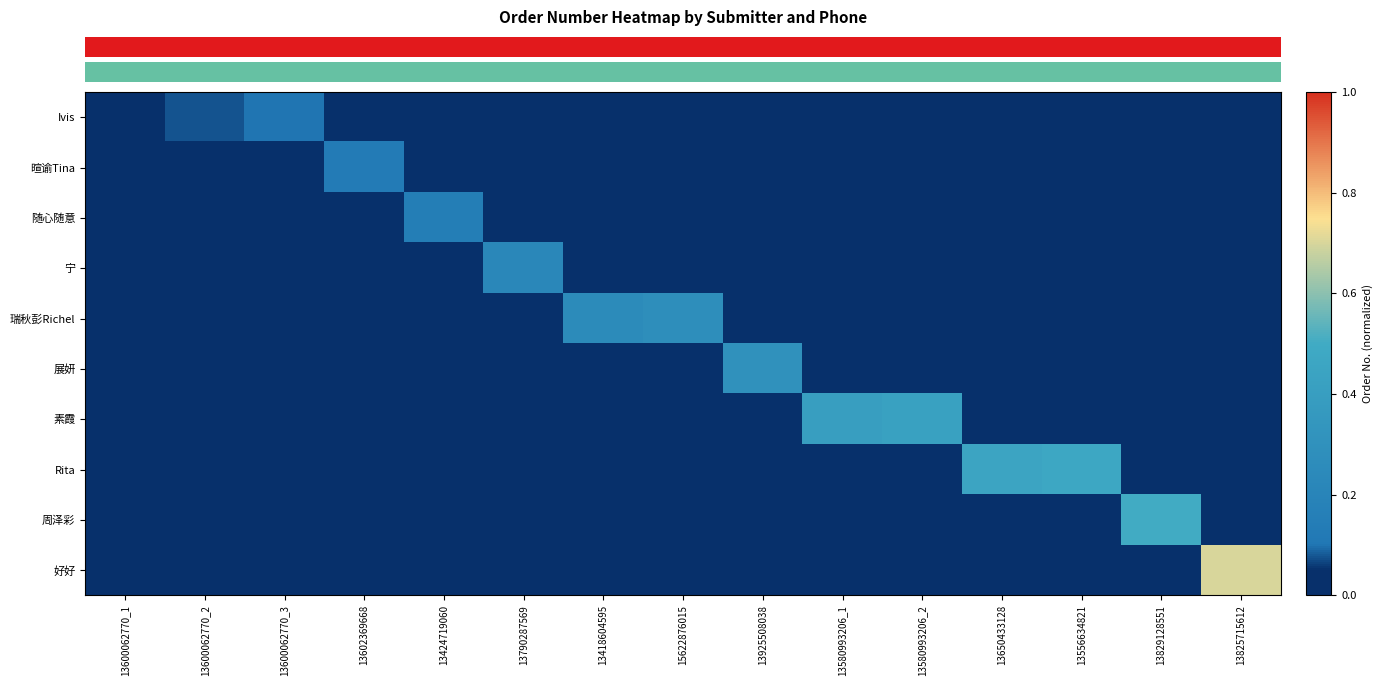

Which category has the highest value across all series?

13825715612